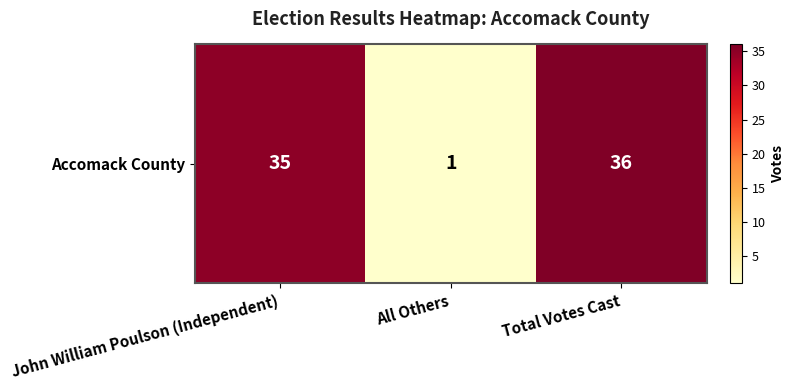

What is the smallest value displayed?

1